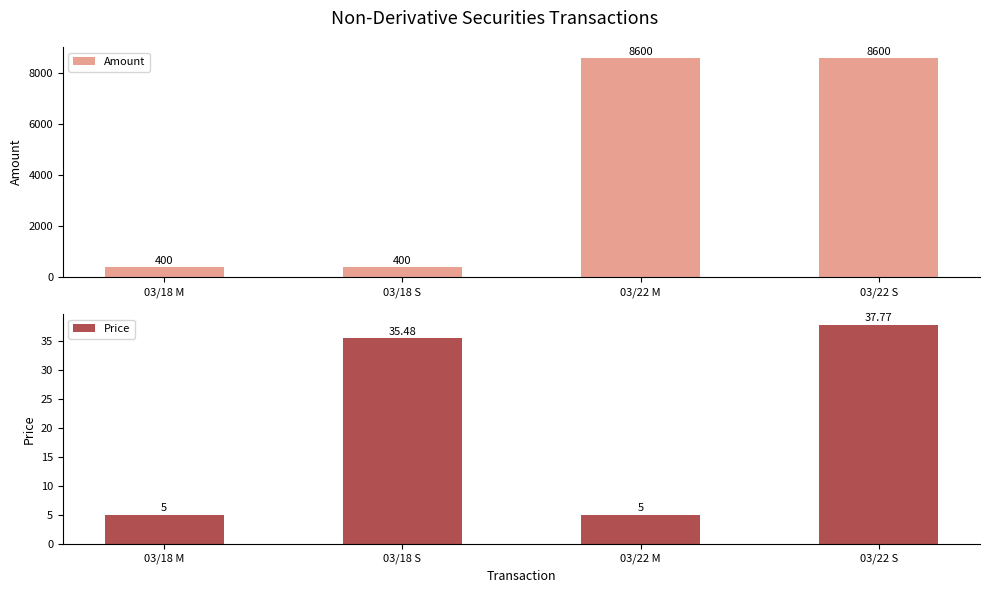

What is the difference between the maximum and minimum values in the Price series?

32.8